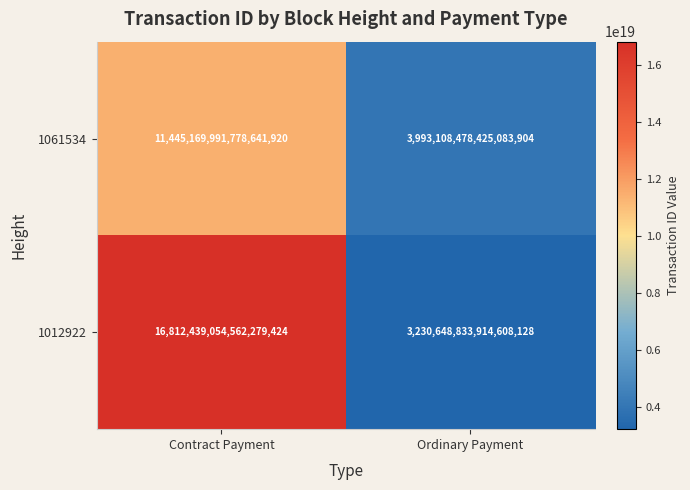

Which label corresponds to the smallest value in the chart?

Ordinary Payment